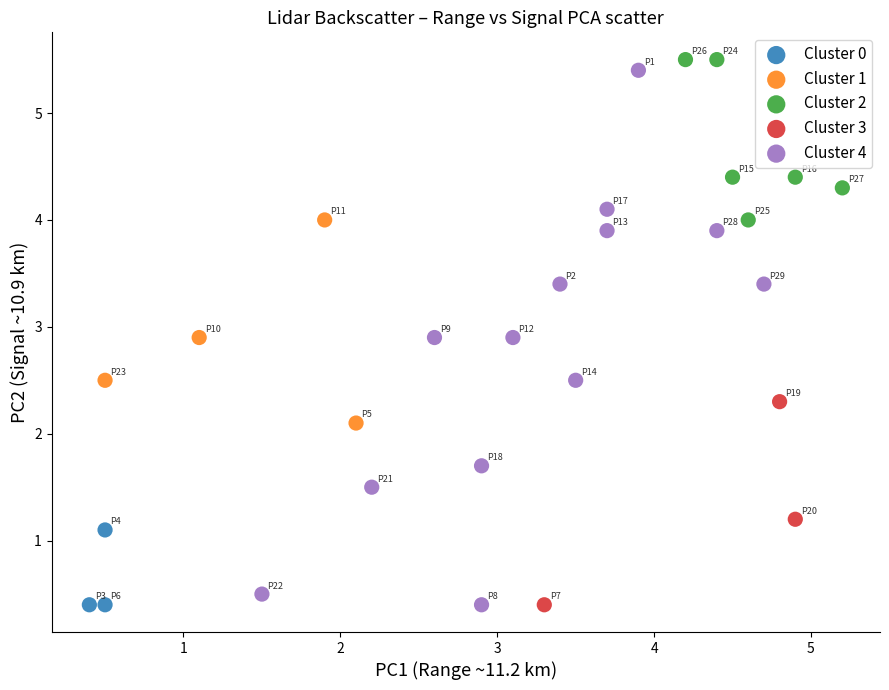

Which series has the widest spread of Y values?

Cluster 4